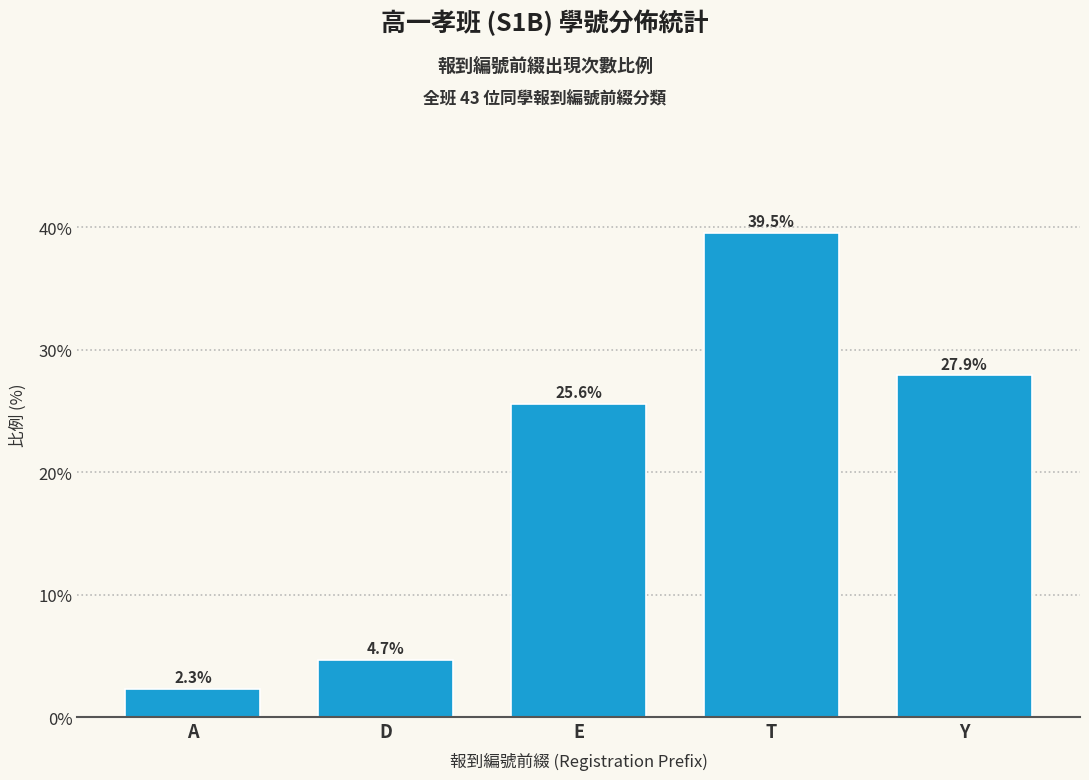

Reading right to left, what are all the values shown in this chart?

Y=27.9	T=39.5	E=25.6	D=4.7	A=2.3